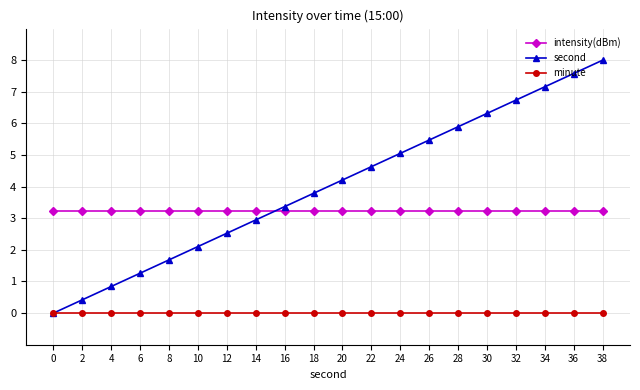

At how many categories does at least one series exceed 7?

3